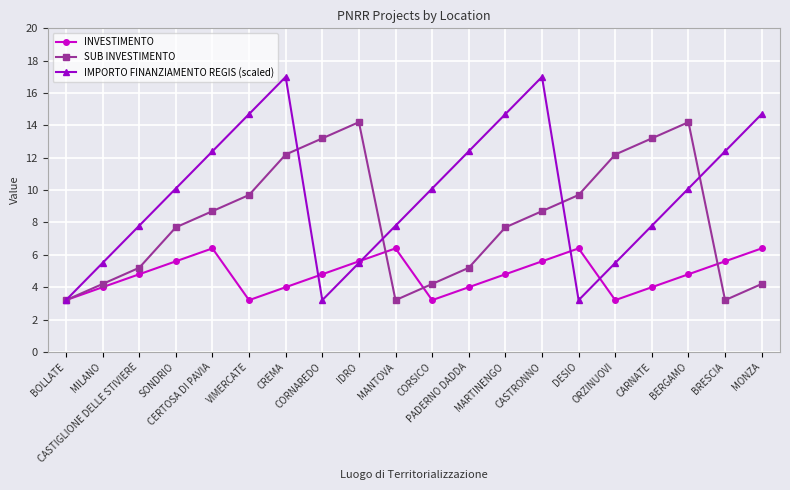

At how many categories does at least one series exceed 12?

13